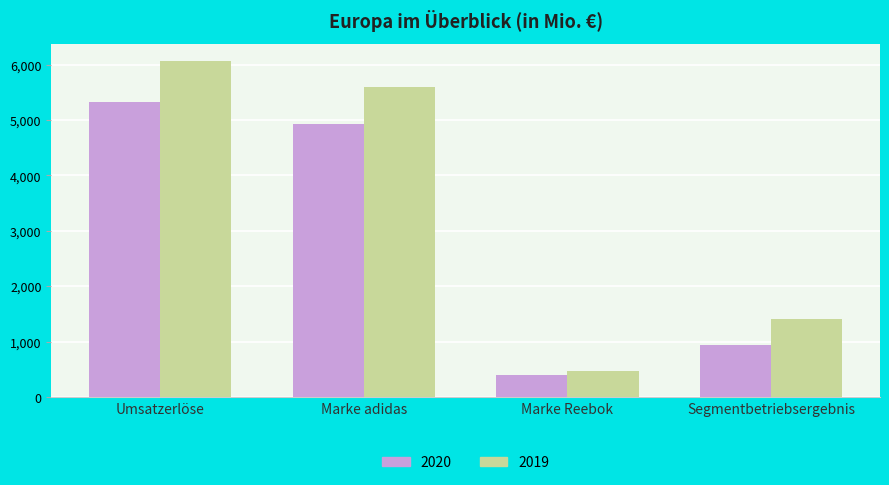

Reading left to right, extract all data points from this chart.

2020: 5320	4925	395	947
2019: 6071	5599	471	1408